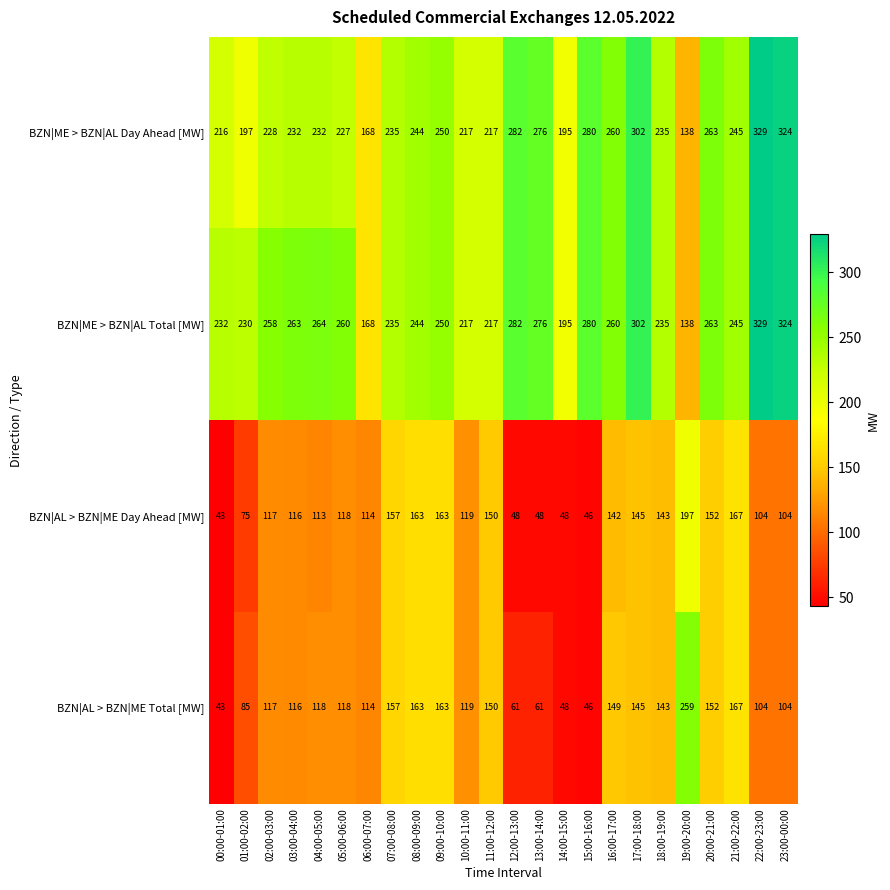

Which series has the largest range (max minus min)?

BZN|AL > BZN|ME Total [MW]